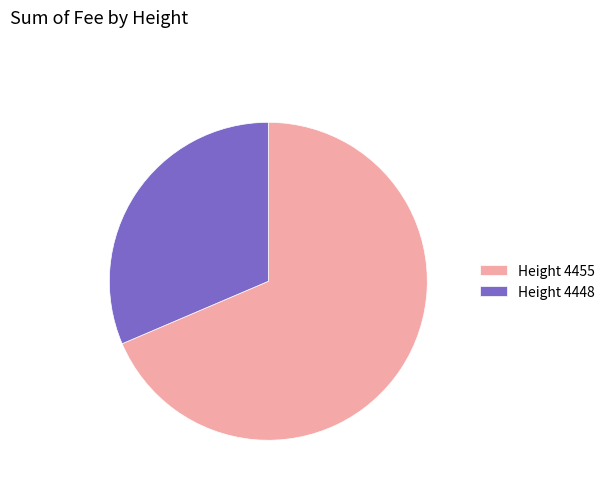

Is there any slice that represents more than half of the pie?

Yes